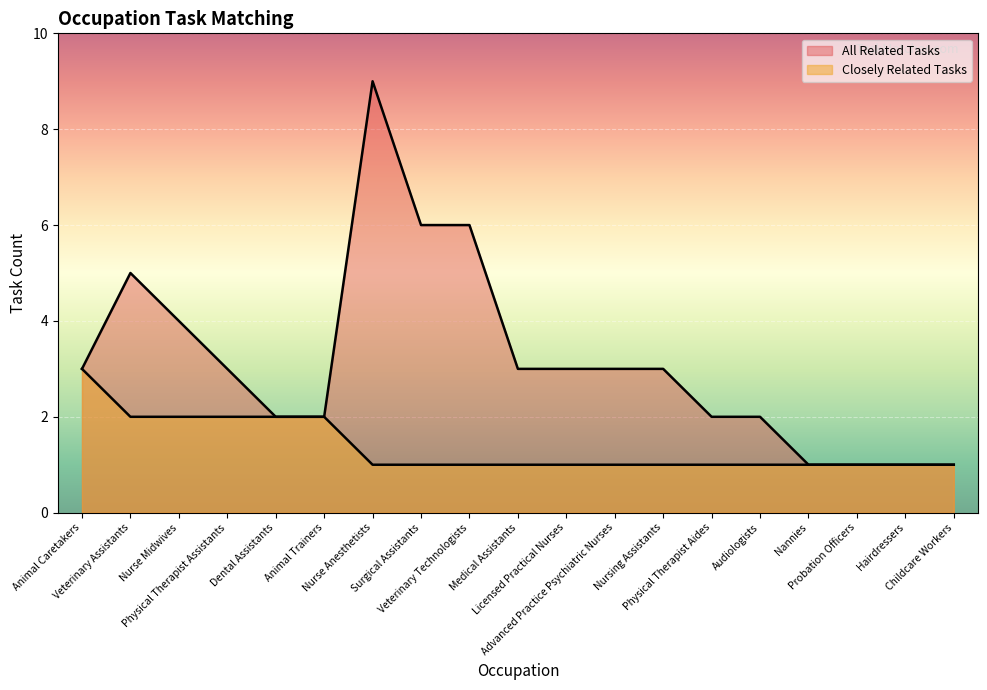

Read the Closely Related Tasks value at Nurse Anesthetists.

1